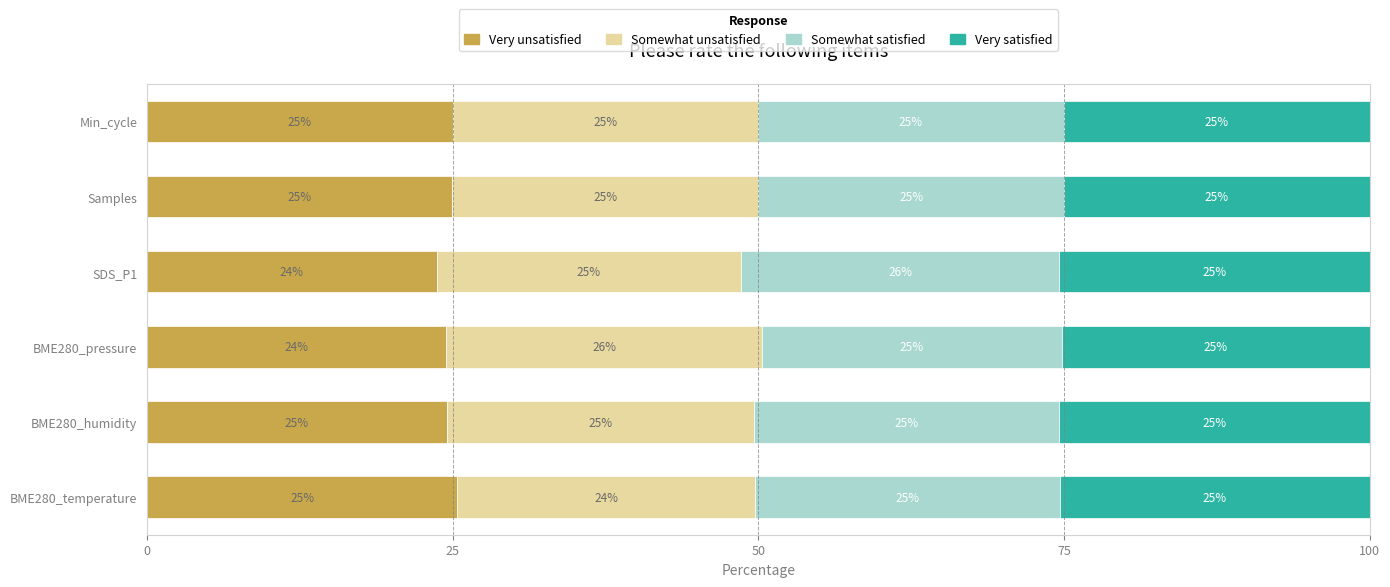

What is the total value across all series at Min_cycle?

100.0